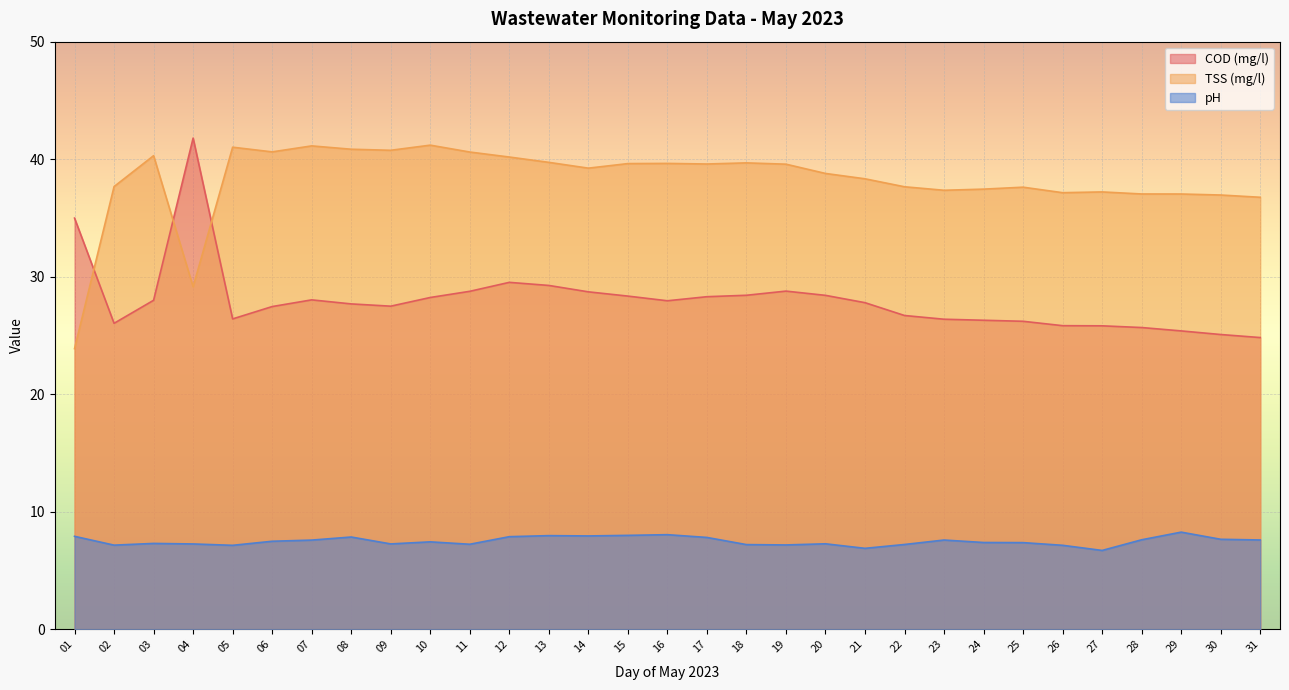

Which category has the lowest value across all series?

27